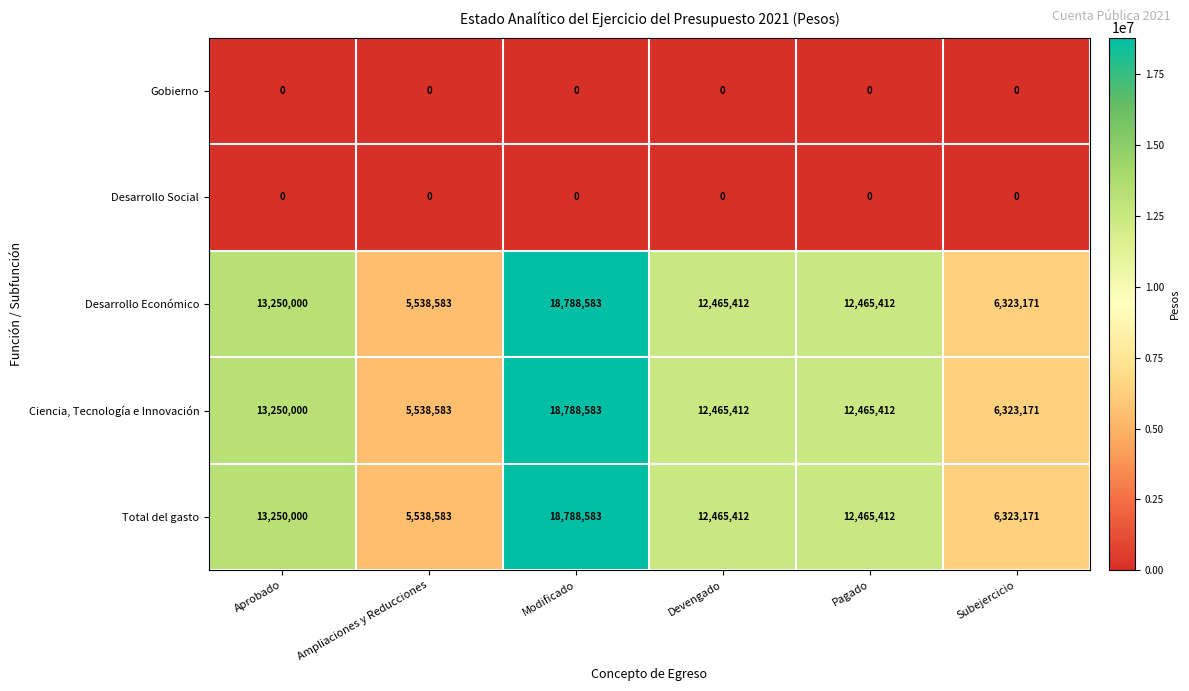

At which category does the chart reach its peak across all series?

Modificado